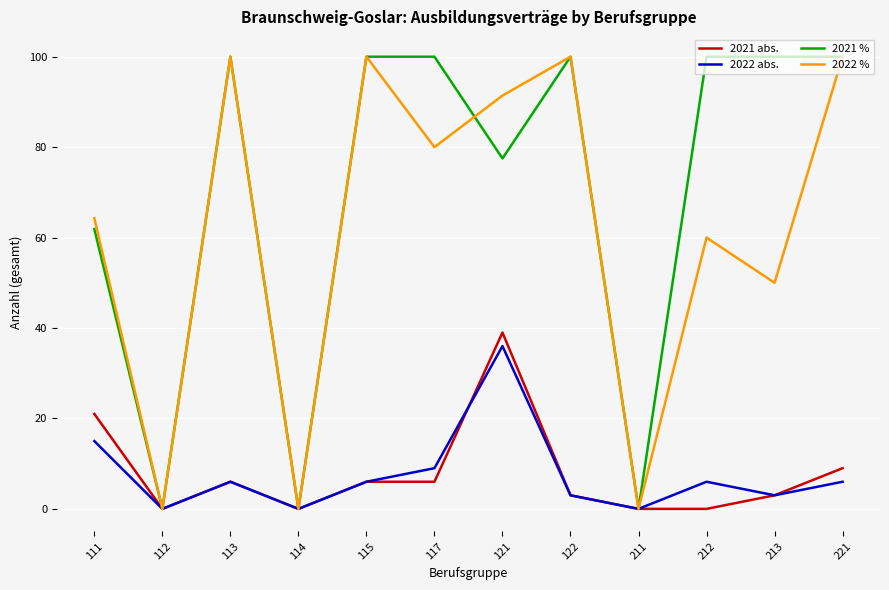

True or false: 2022 % has a value of 80.0 at 117.

True